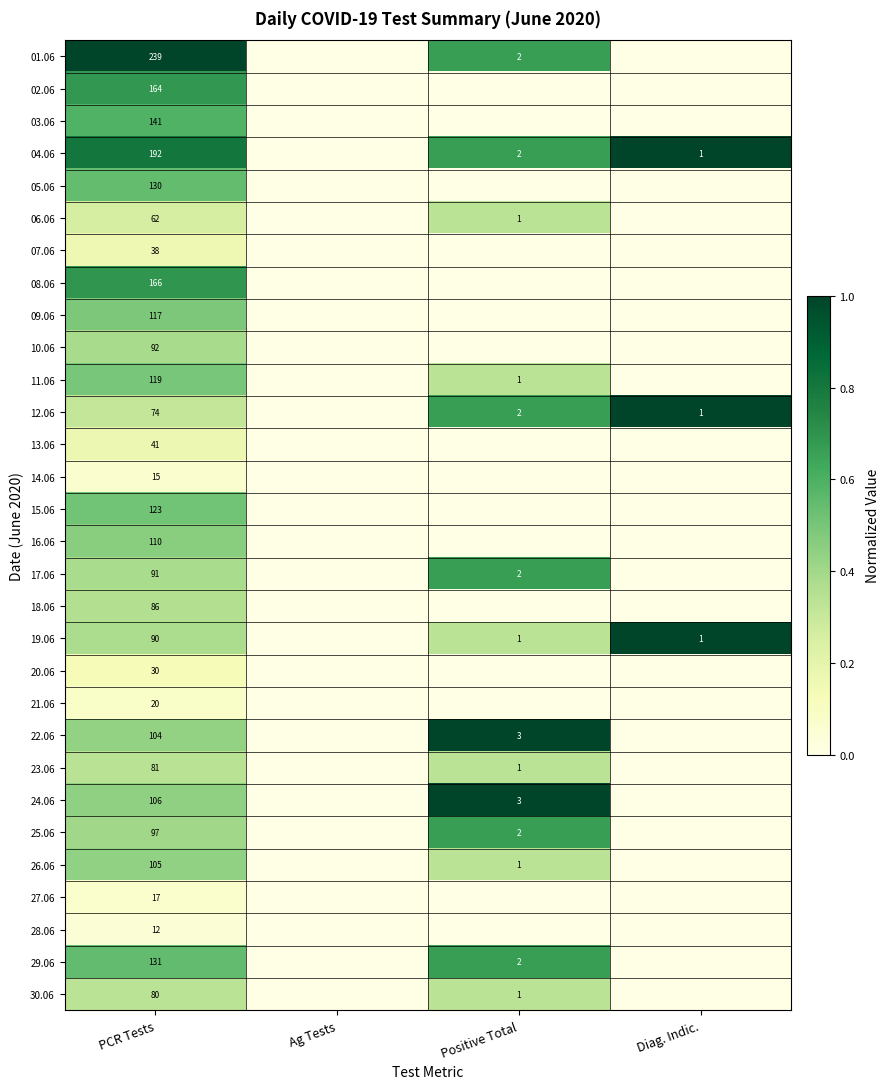

True or false: 21.06 has a value of 20 at PCR Tests.

True